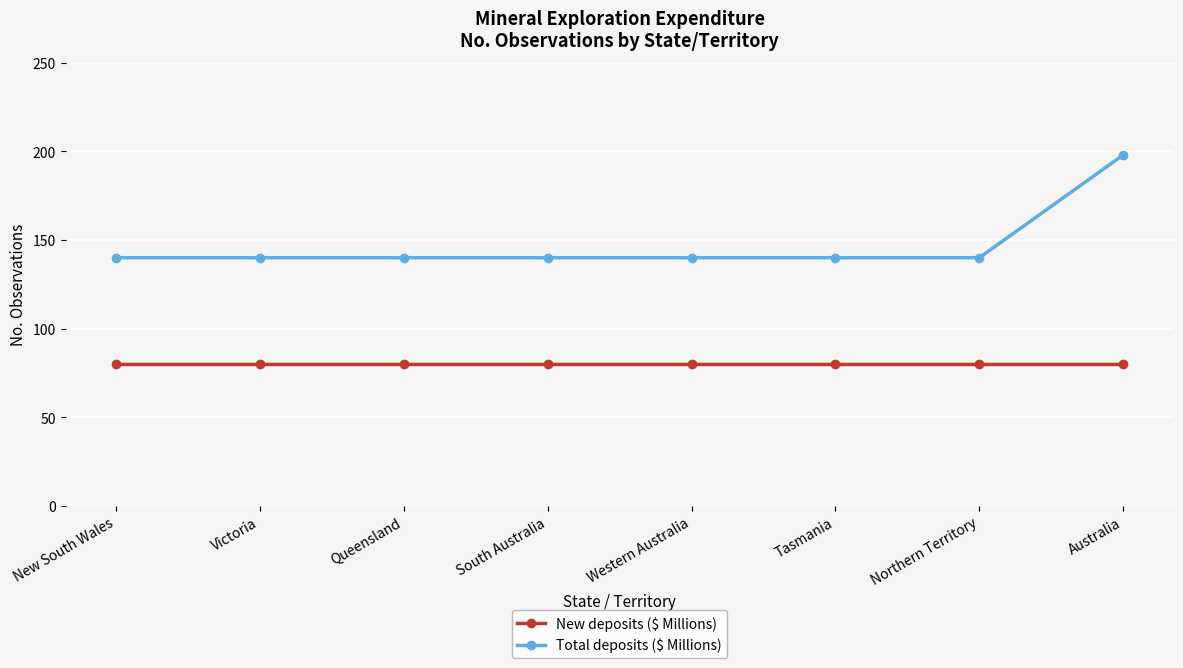

What is the greatest value displayed?

198